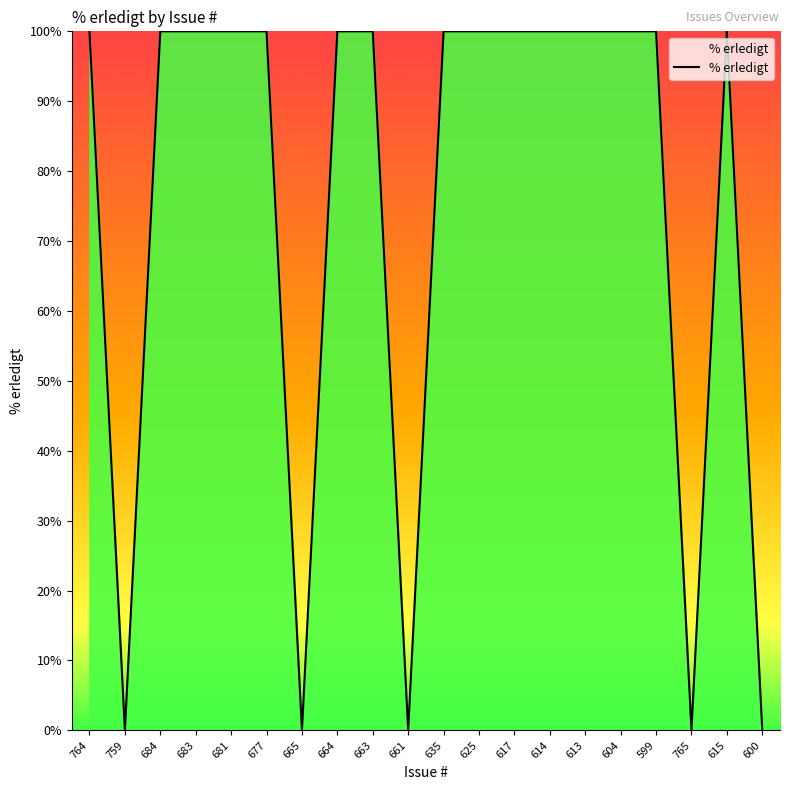

What position from the left is 665?

7